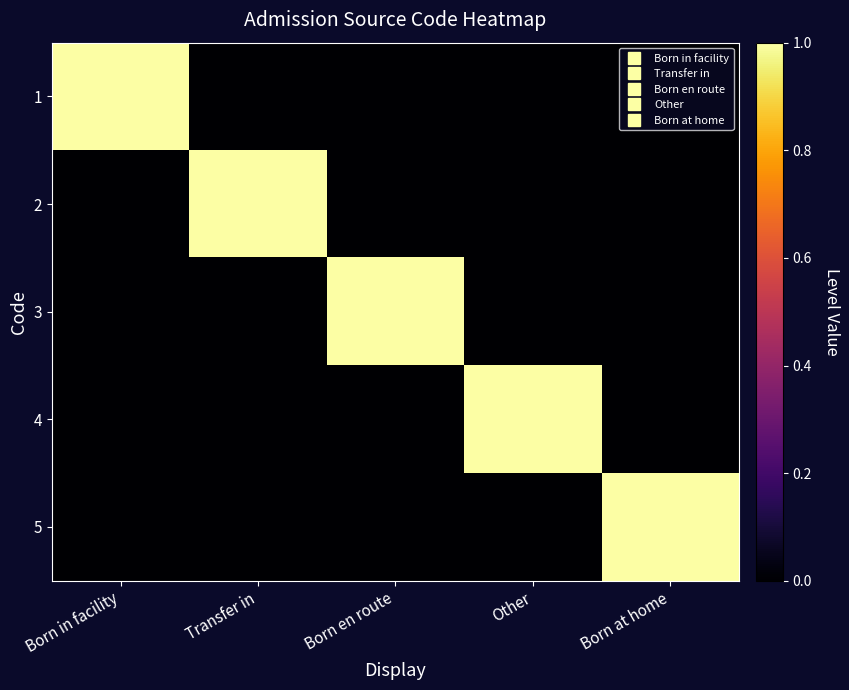

Count the number of categories in the chart.

5